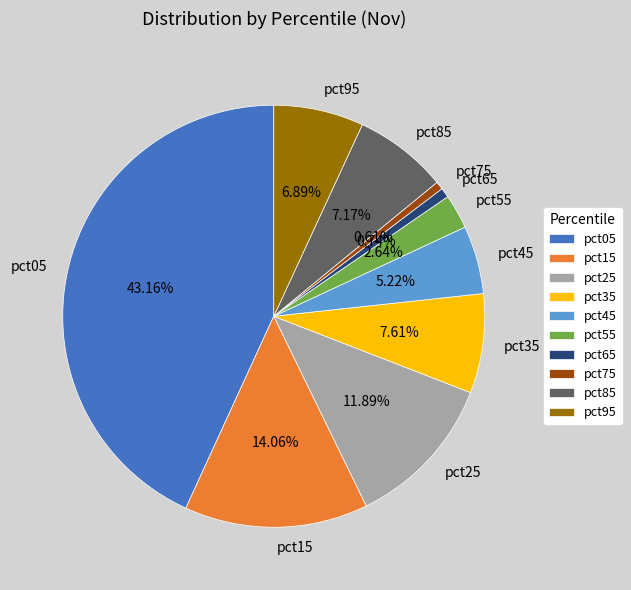

Is the sum of pct75 and pct45 greater than half?

No